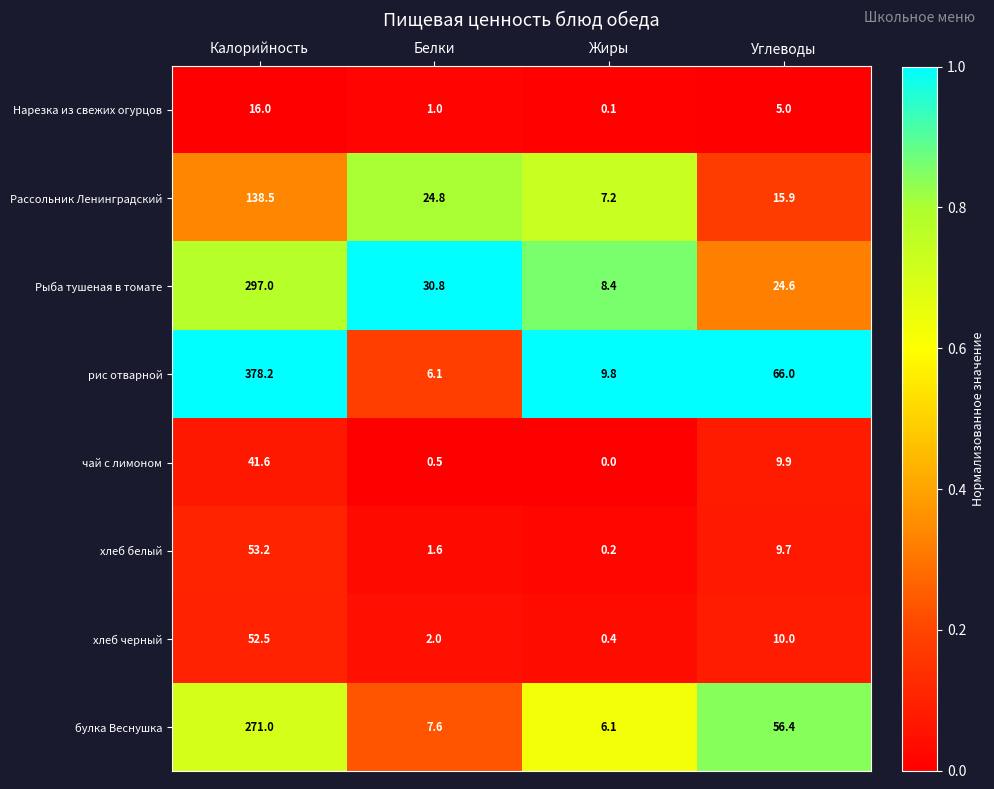

Where is Рыба тушеная в томате nearest to the value 152?

Белки